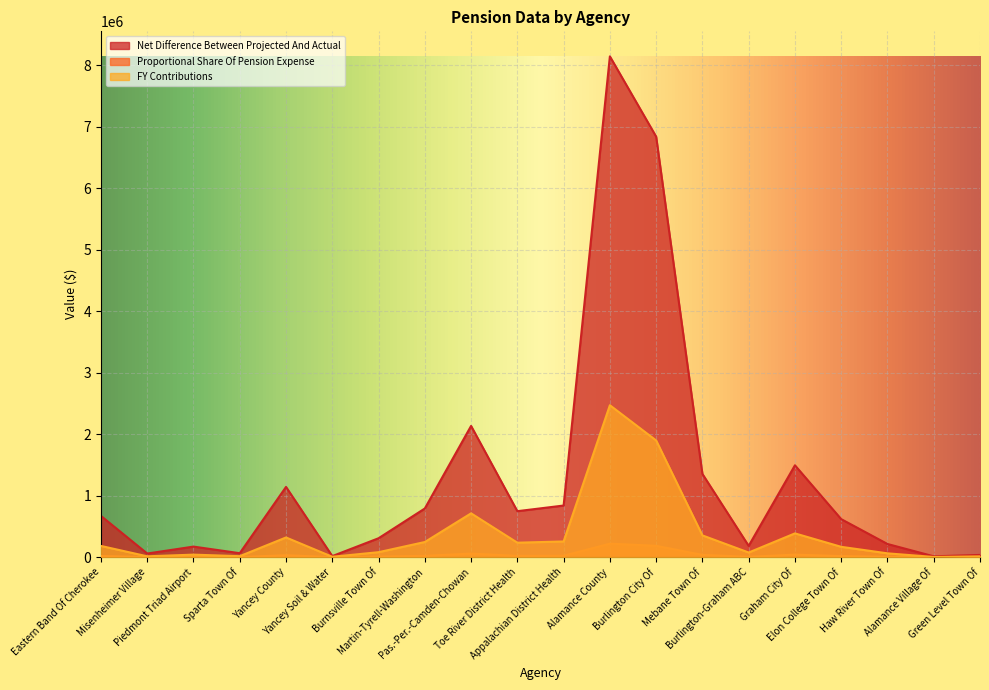

What is the difference between the maximum and minimum values in the FY Contributions series?

2468594.8